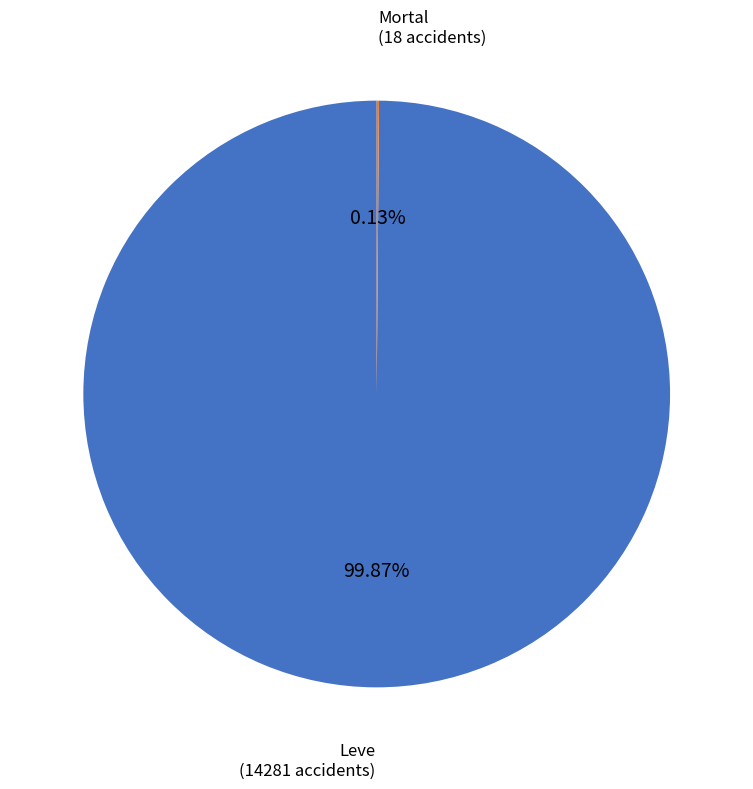

Does any single category account for the majority?

Yes